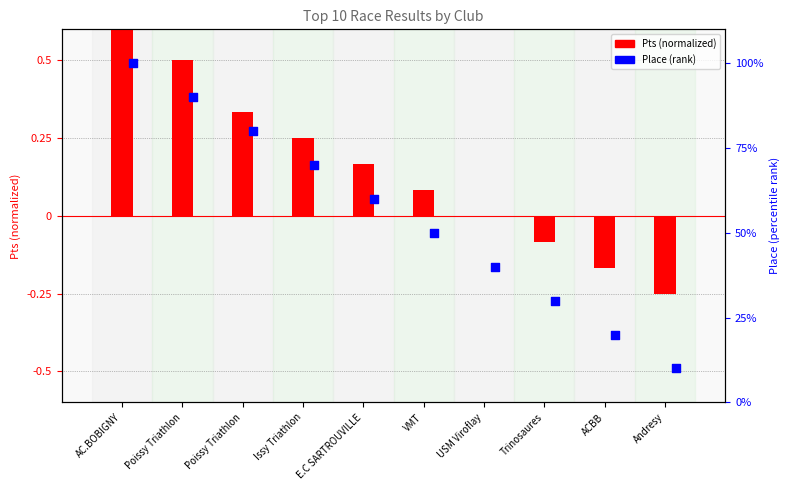

At which category is the sum across all series the highest?

AC.BOBIGNY